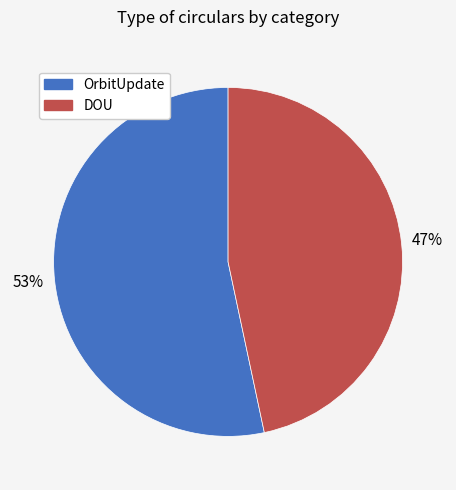

To the nearest percent, what is the average slice percentage?

50%